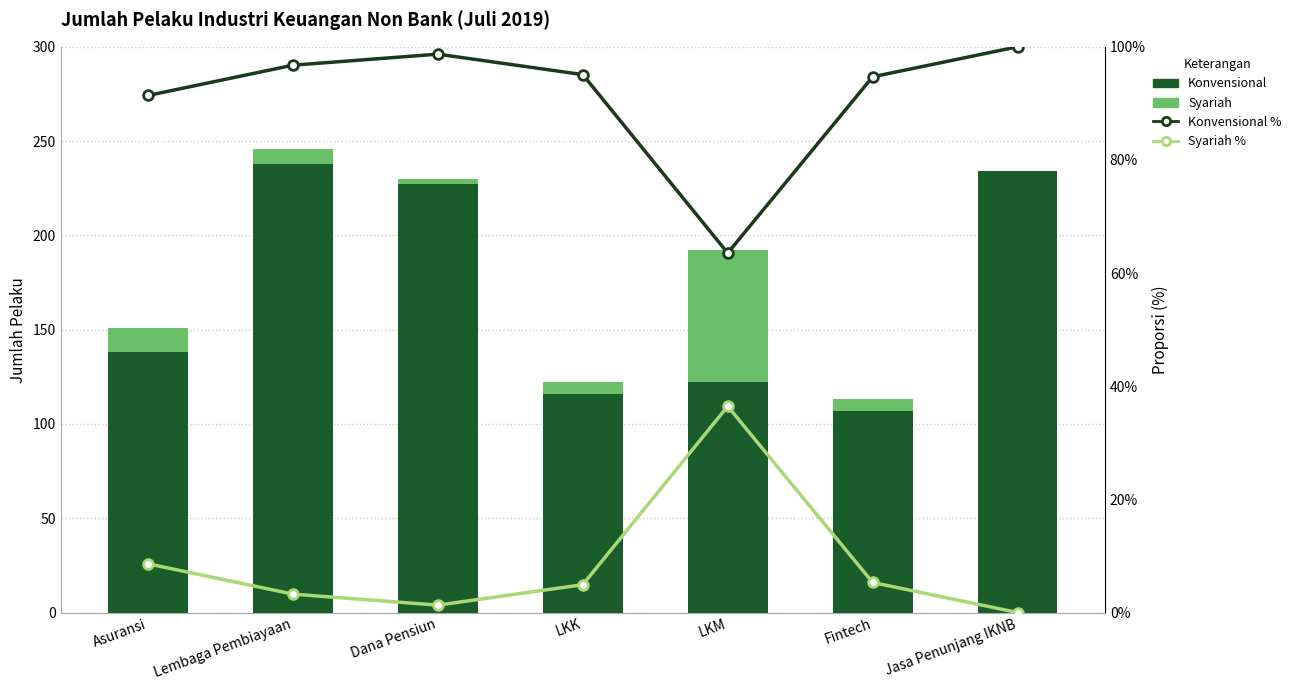

Reading left to right, extract all data points from this chart.

Konvensional: 138.0	238.0	227.0	116.0	122.0	107.0	234.0
Syariah: 13.0	8.0	3.0	6.0	70.0	6.0	0.0
Konvensional %: 91.4	96.7	98.7	95.1	63.5	94.7	100.0
Syariah %: 8.6	3.3	1.3	4.9	36.5	5.3	0.0